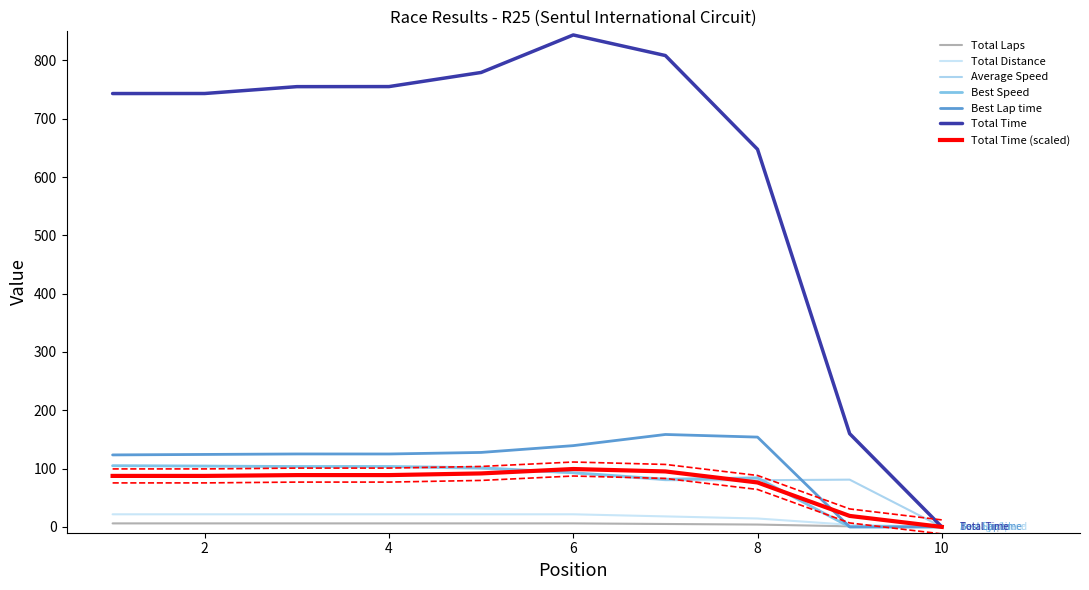

Where do Best Lap time and Average Speed first cross each other?

8 and 9